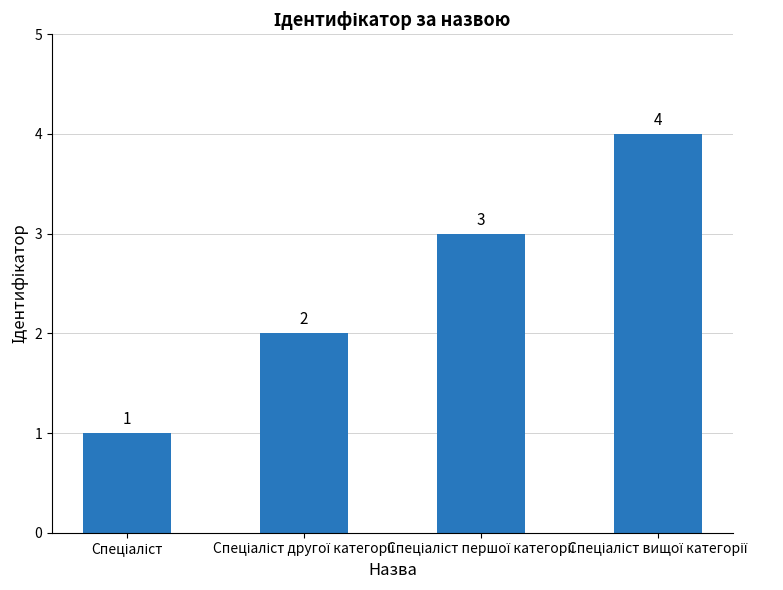

What is the value of the 1st bar from the left?

1